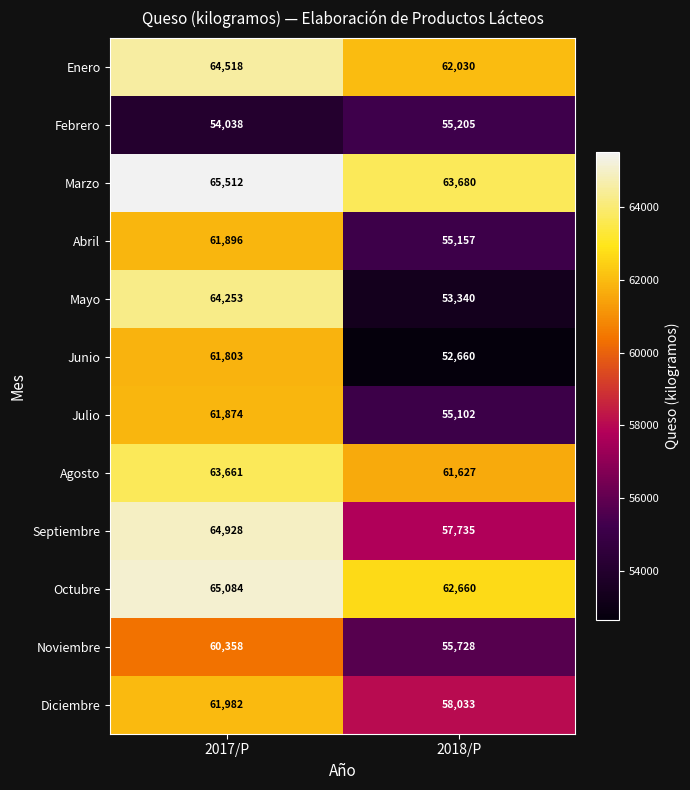

What is the minimum value shown in the chart?

52660